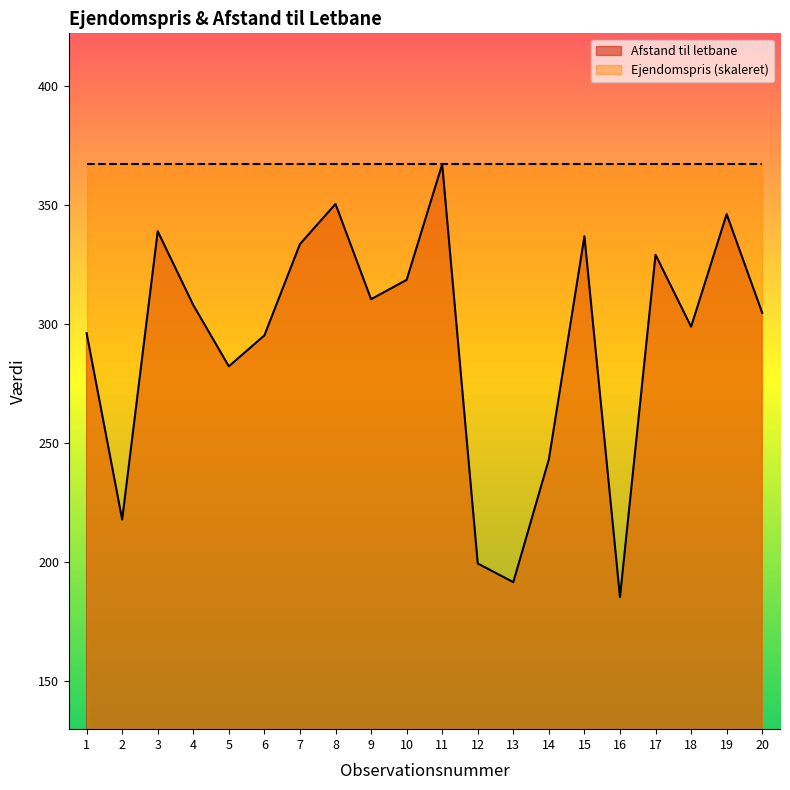

At which category does the data reach its first local peak?

3